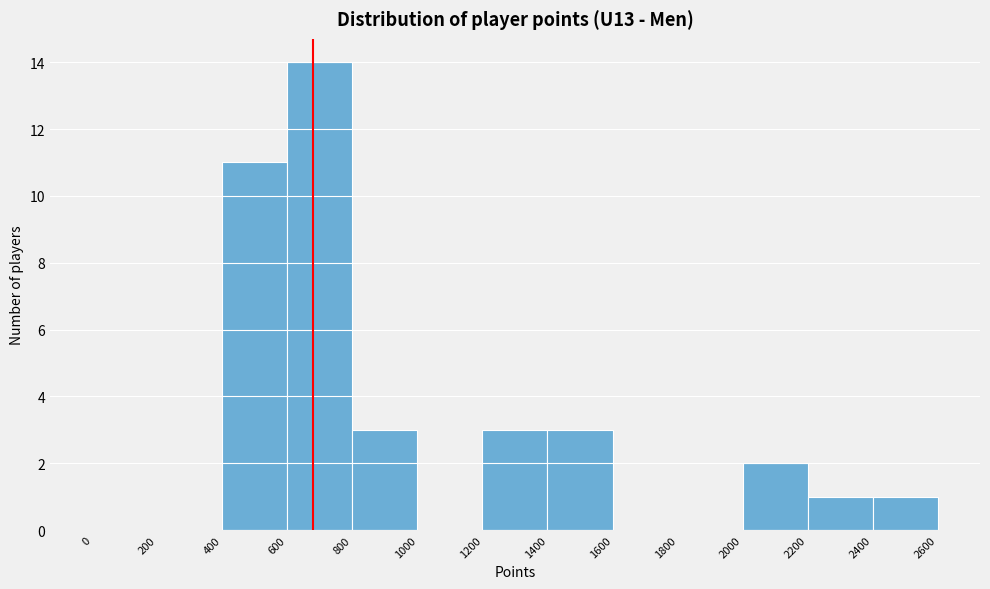

Reading left to right, list every bar in this chart as the range it spans on the x-axis followed by its height. The values are not printed on the chart, so give them approximately, as read against the axis.

0 to 200: 0
200 to 400: 0
400 to 600: 11
600 to 800: 14
800 to 1000: 3
1000 to 1200: 0
1200 to 1400: 3
1400 to 1600: 3
1600 to 1800: 0
1800 to 2000: 0
2000 to 2200: 2
2200 to 2400: 1
2400 to 2600: 1